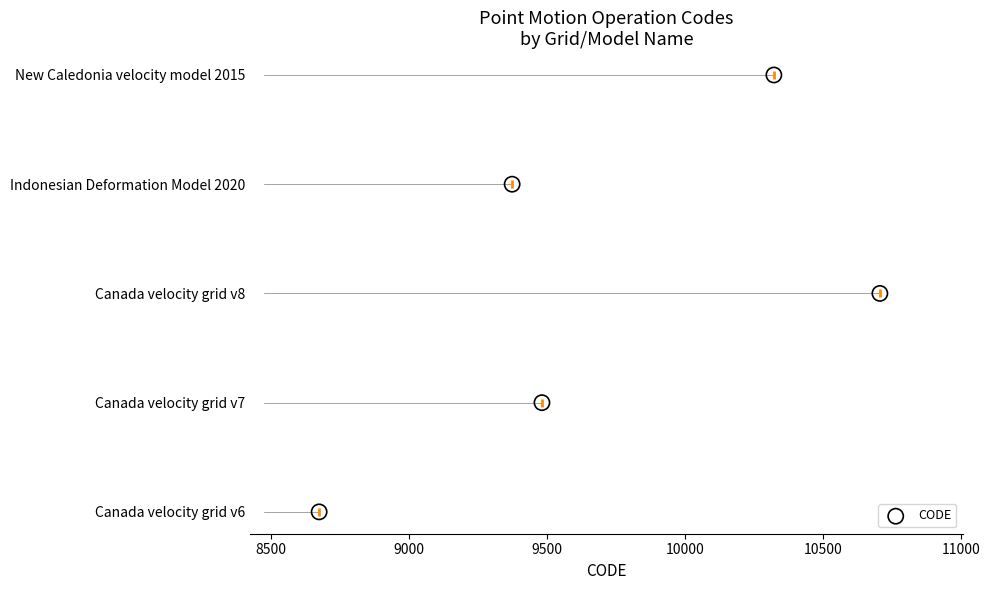

Between 9500 and 10000, which is larger?

10000